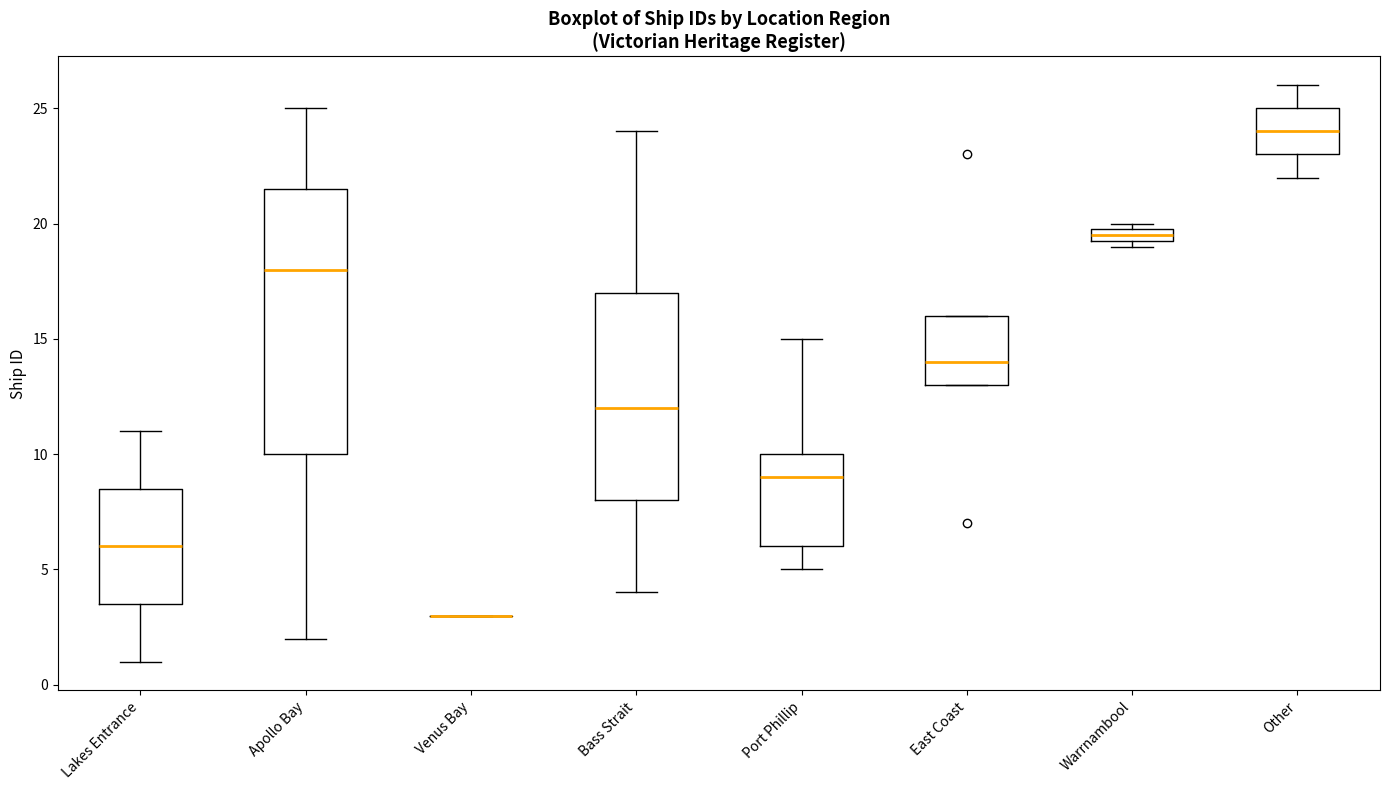

Where is the lower edge of the box for Lakes Entrance on the y-axis? The values are not printed on the chart, so give them approximately, as read against the axis.

3.5